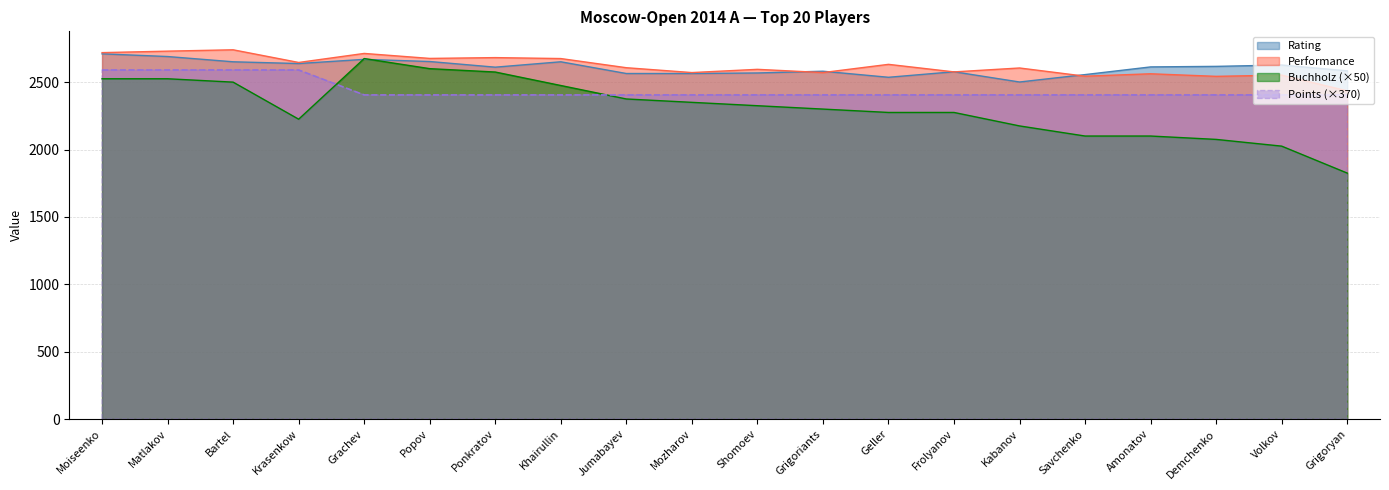

Which has a higher value, Ponkratov or Demchenko?

Demchenko